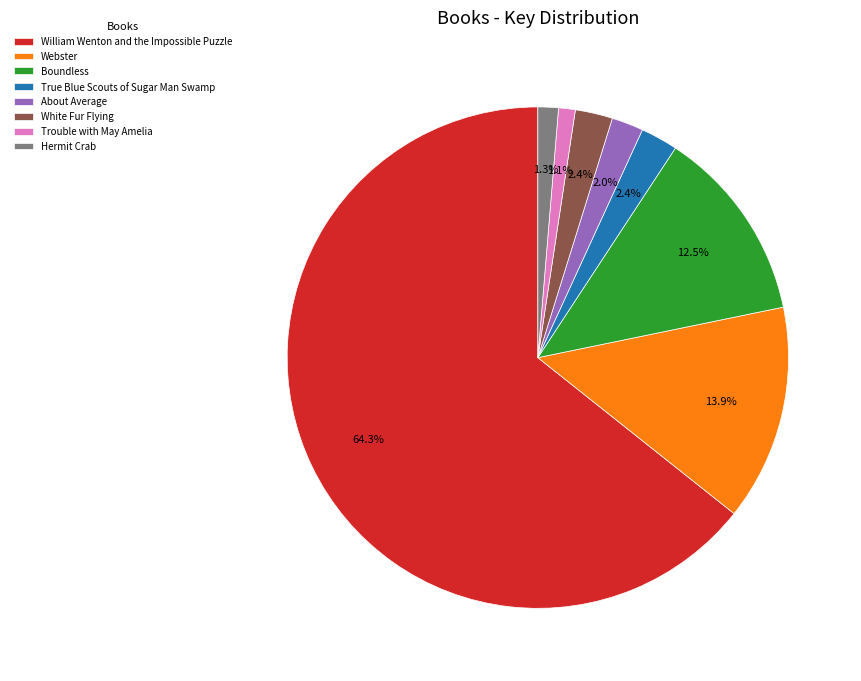

What percentage is the Trouble with May Amelia slice, to the nearest percent?

1%